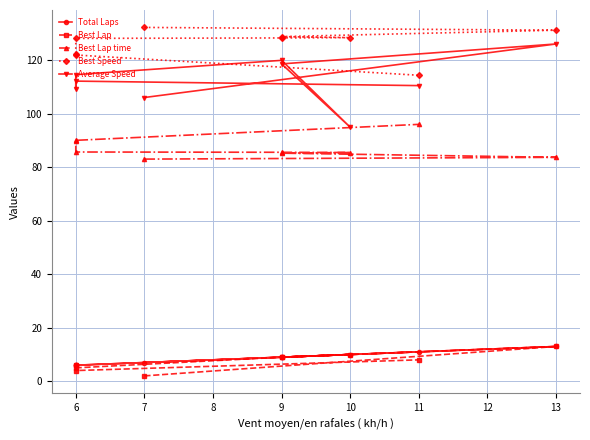

What is the value of the Total Laps point at the 4th from the left?

10.0